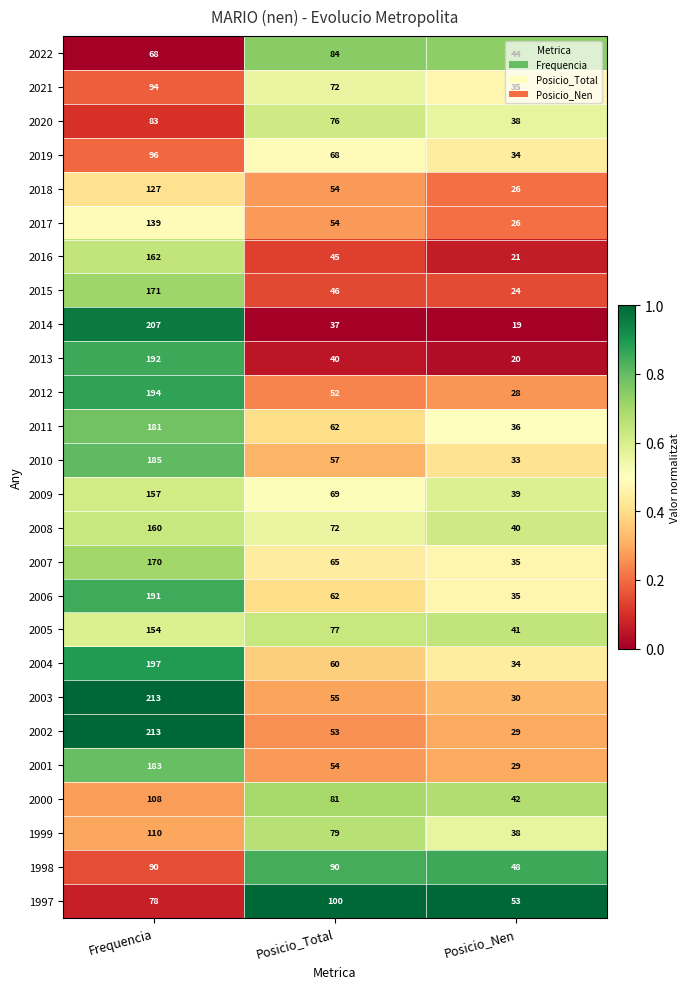

What is the difference between the highest and lowest values at Frequencia?

145